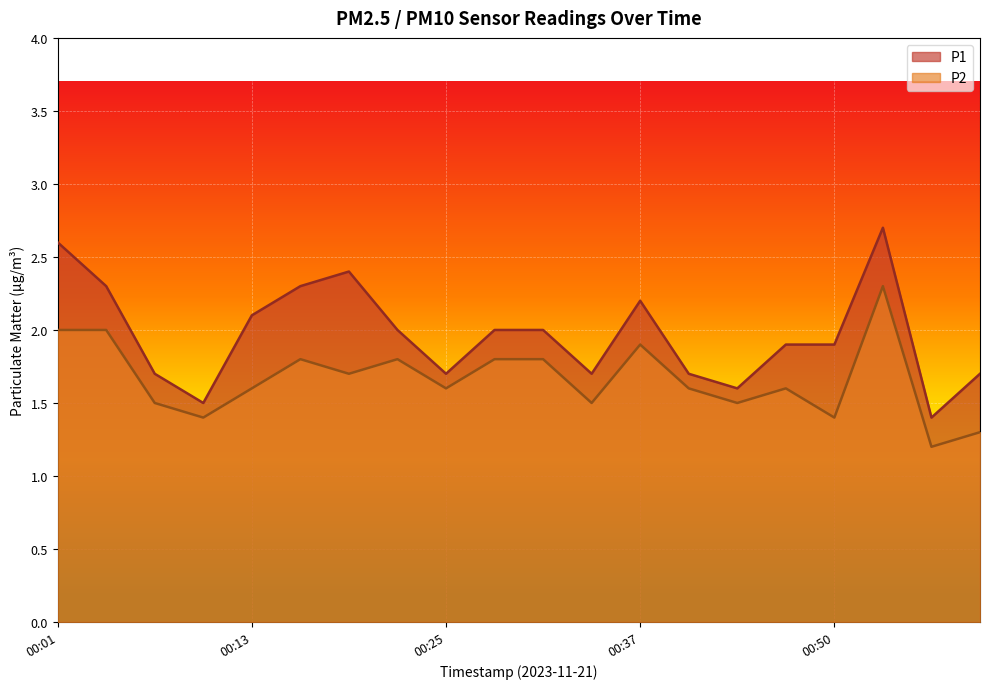

Where is P2 nearest to the value 1?

00:56